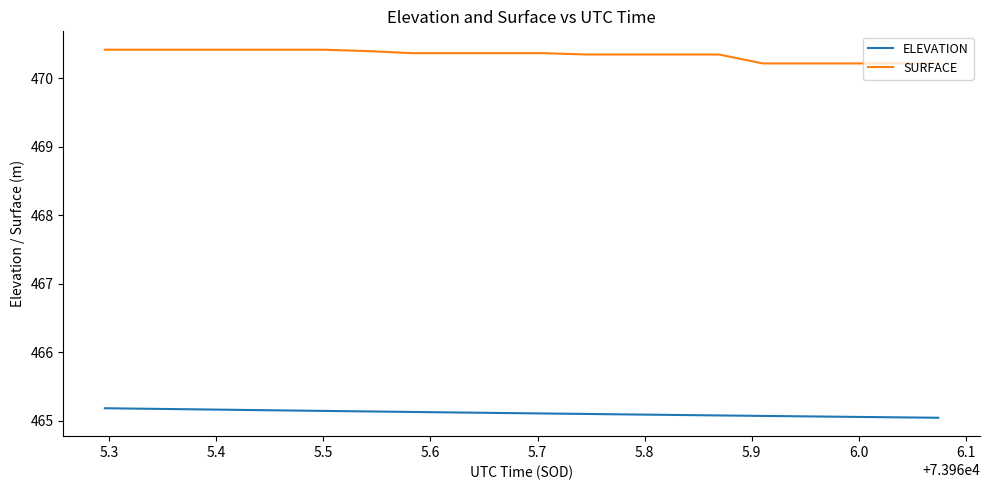

Does the chart have visible grid lines?

No